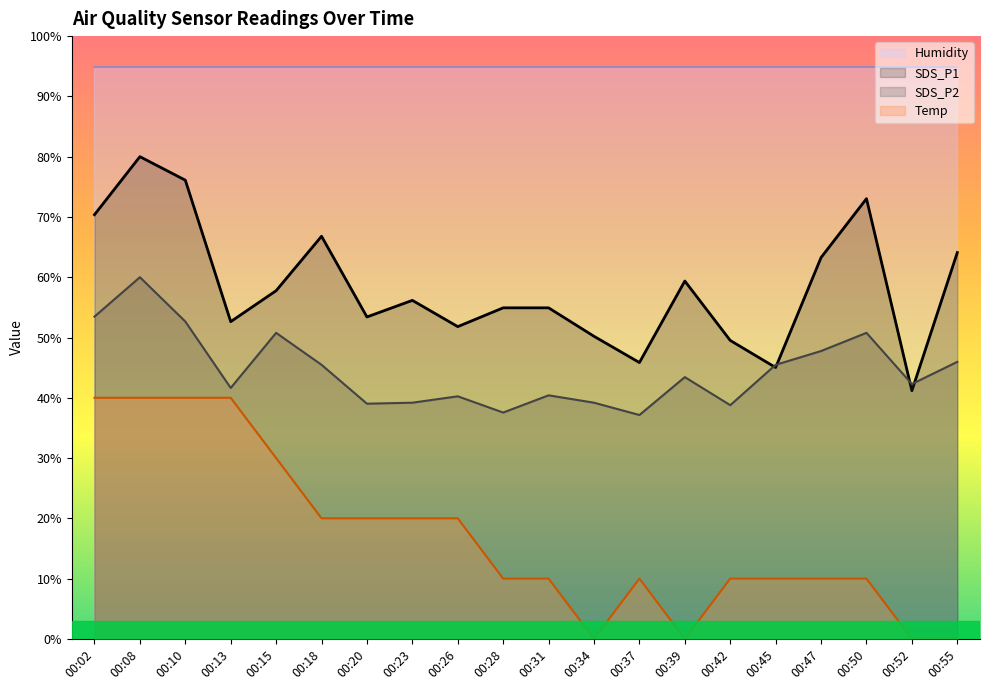

What is the difference between the SDS_P1 values at 00:45 and 00:13?

7.6